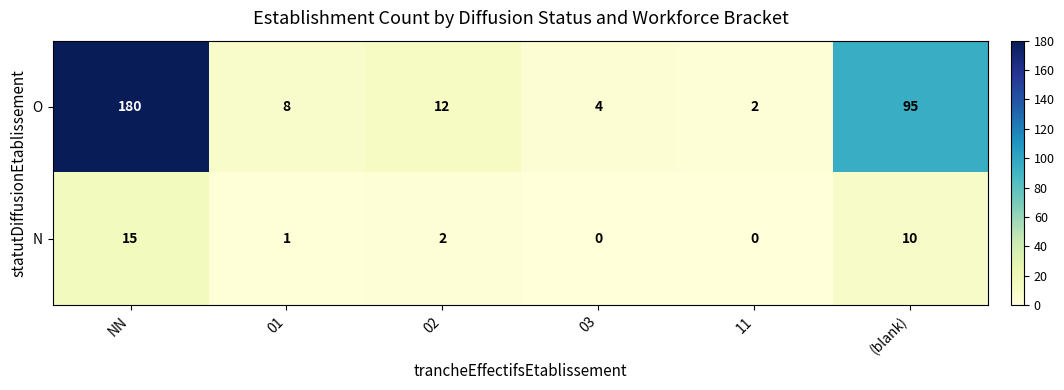

Reading left to right, list all the values displayed in this chart.

O: 180	8	12	4	2	95
N: 15	1	2	0	0	10